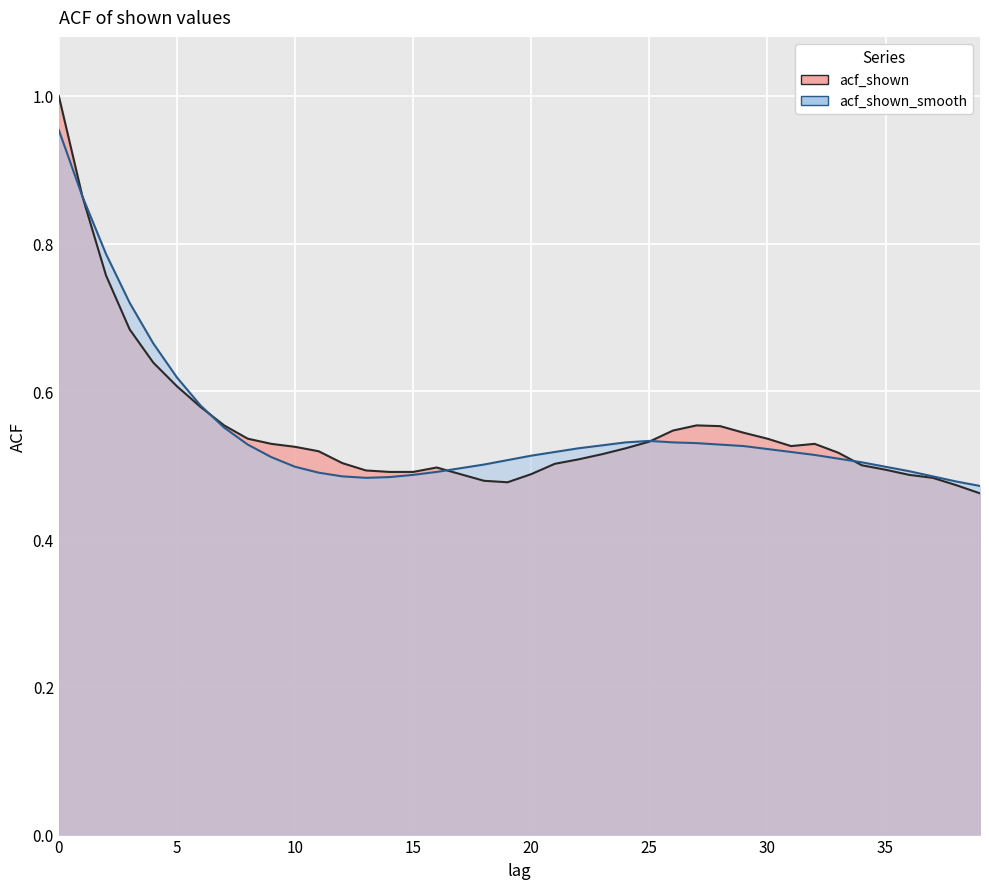

At which label is acf_shown closest to 0?

39